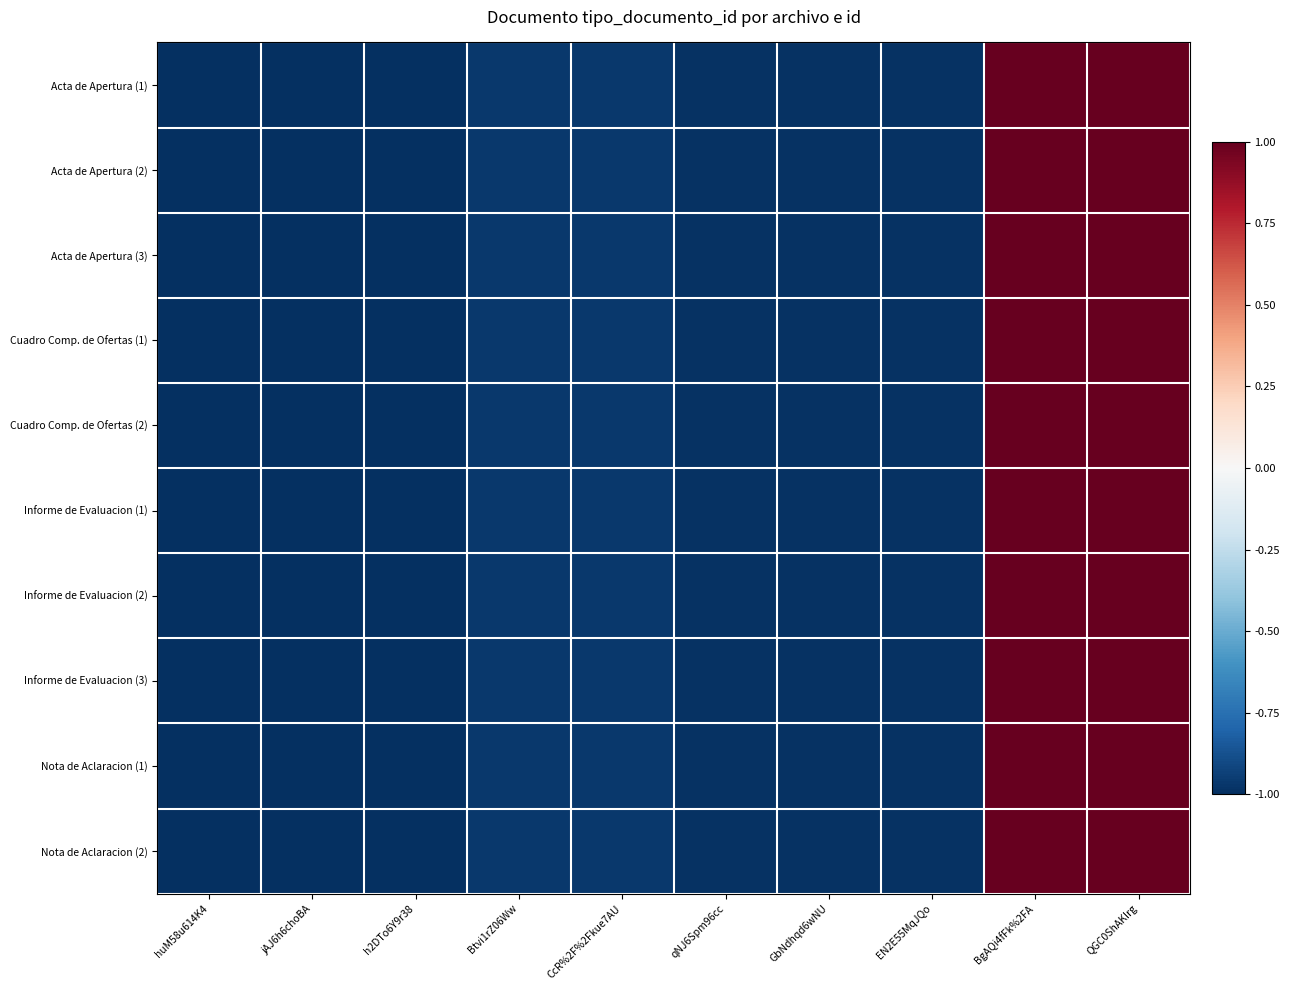

Between CcR%2F%2Fkue7AU and QGC0ShAKIrg, which series saw the biggest shift?

Acta de Apertura (1)